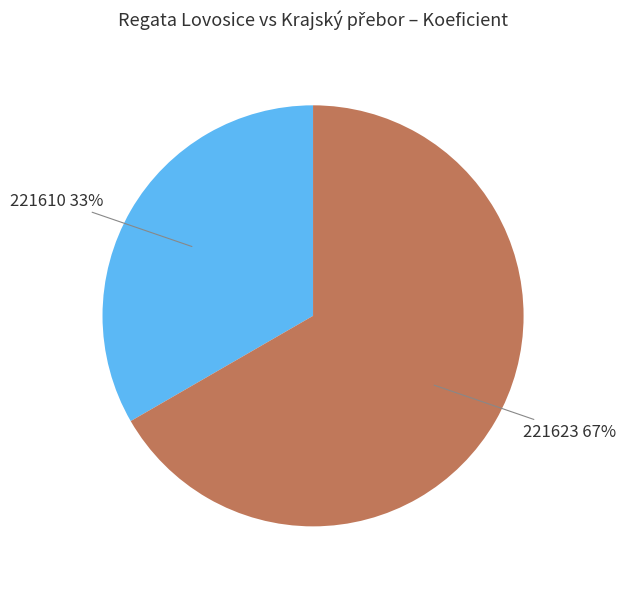

To the nearest percent, what is the combined percentage of 221610 and 221623?

100%